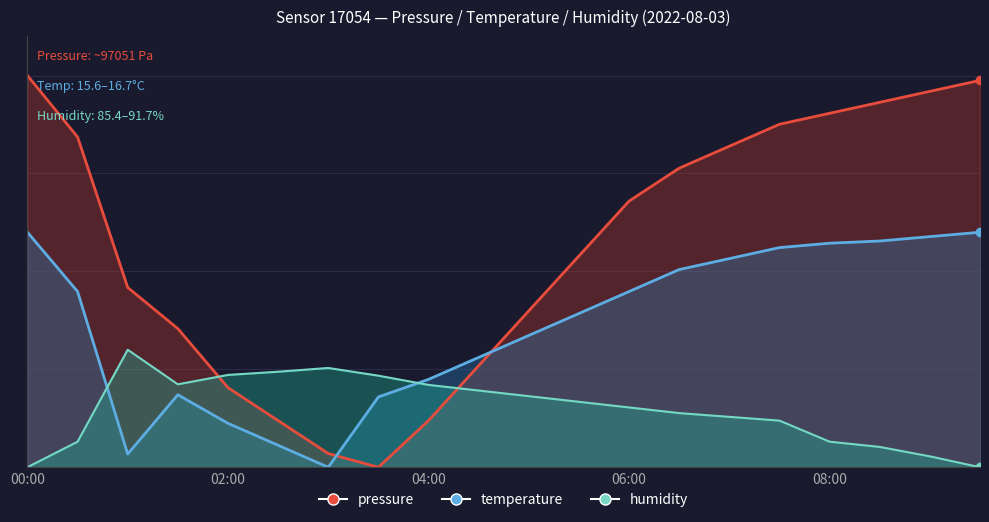

In humidity, how many points are higher than both neighbors (excluding endpoints)?

2